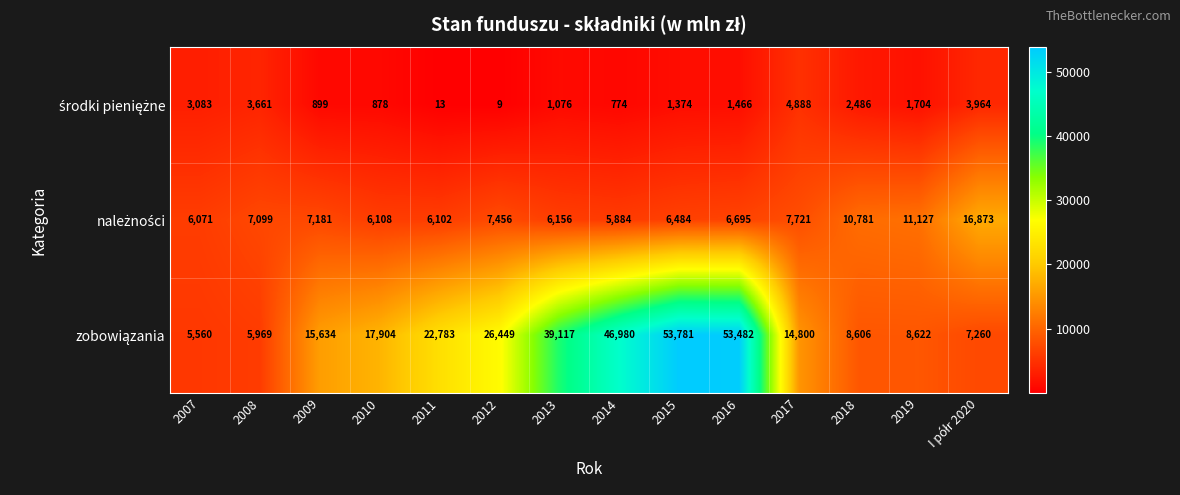

What is the spread (max minus min) of values at 2012?

26440